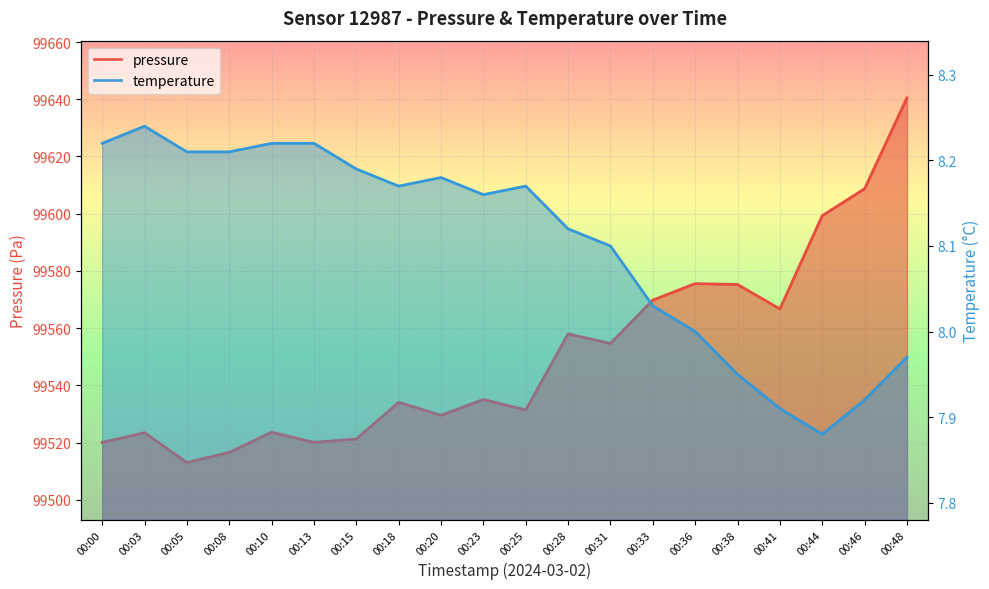

At which category is the sum across all series the highest?

00:48